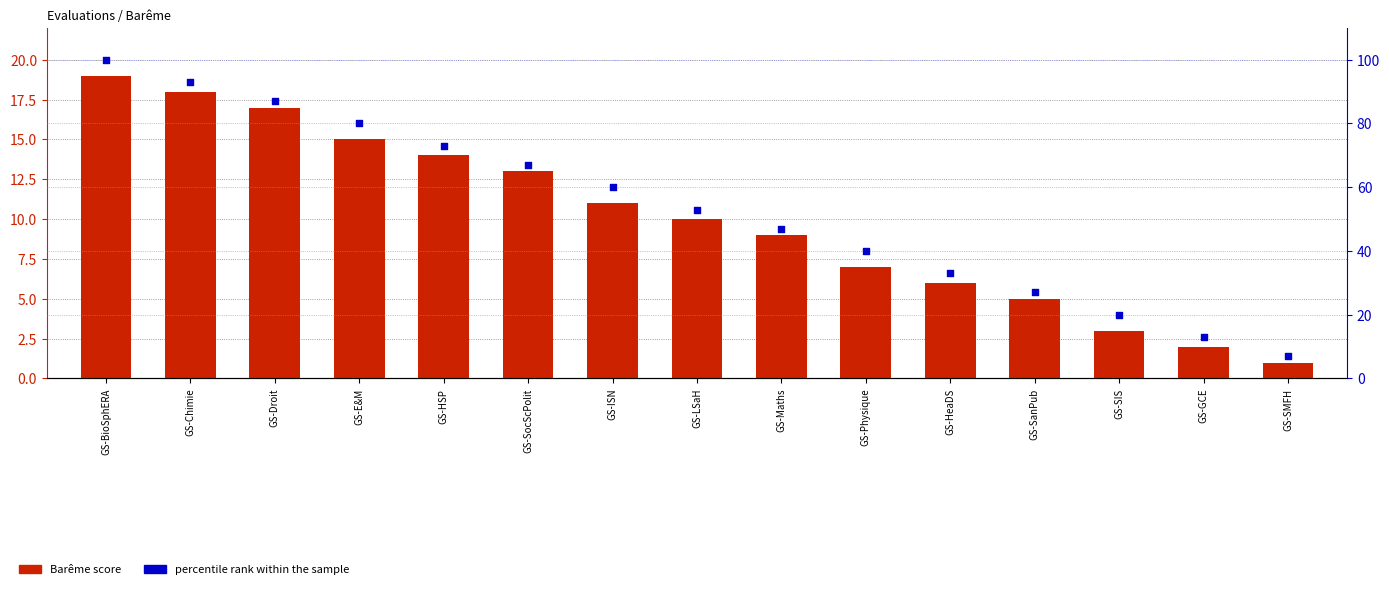

Is the value of percentile rank within the sample at GS-Maths greater than the value of Barême score at GS-SocScPolit?

Yes